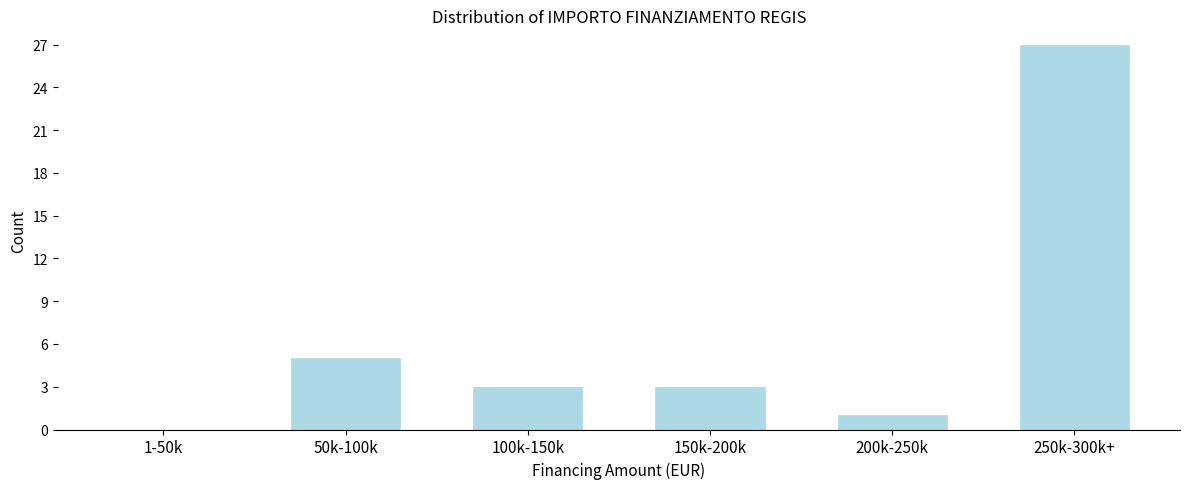

Reading left to right, transcribe all the data shown in this chart.

1-50k=0	50k-100k=5	100k-150k=3	150k-200k=3	200k-250k=1	250k-300k+=27